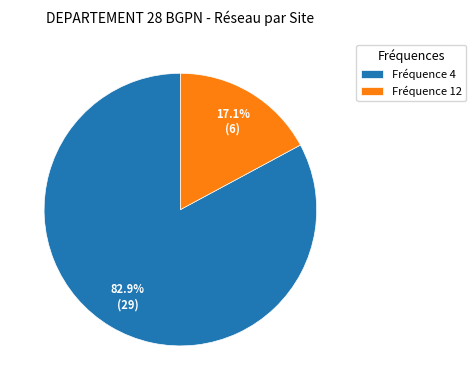

Approximately how many times larger is the value at Fréquence 4 compared to Fréquence 12?

4.8